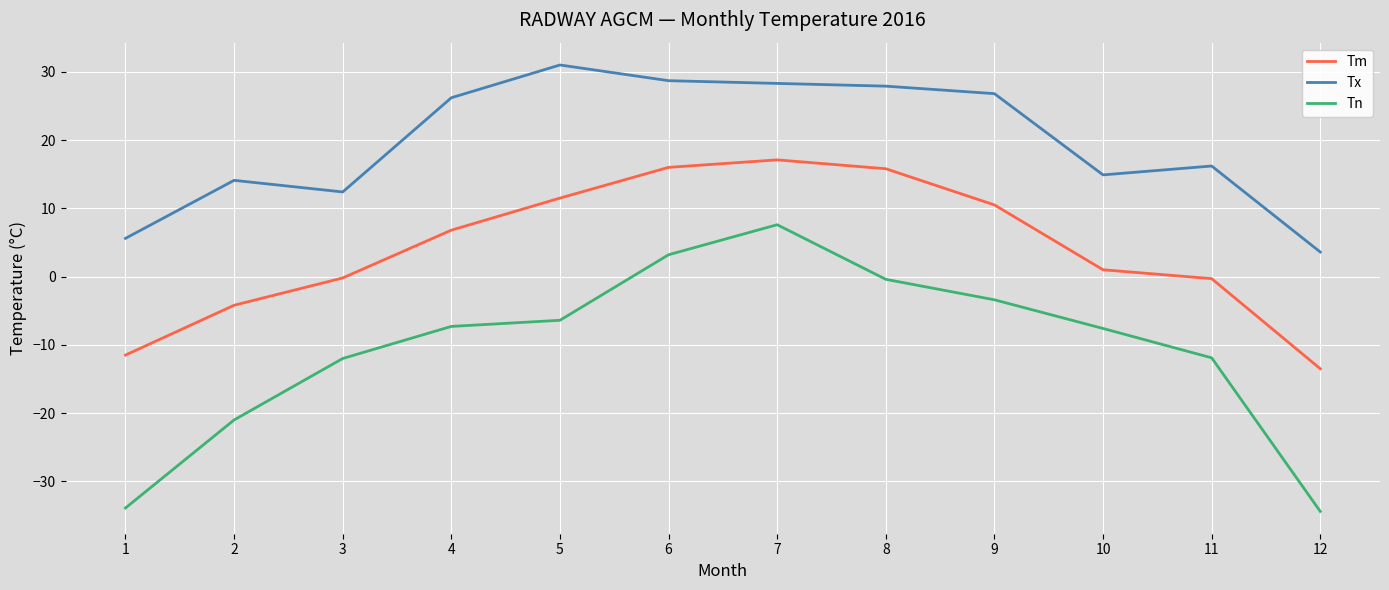

Which label corresponds to the largest value in the chart?

5